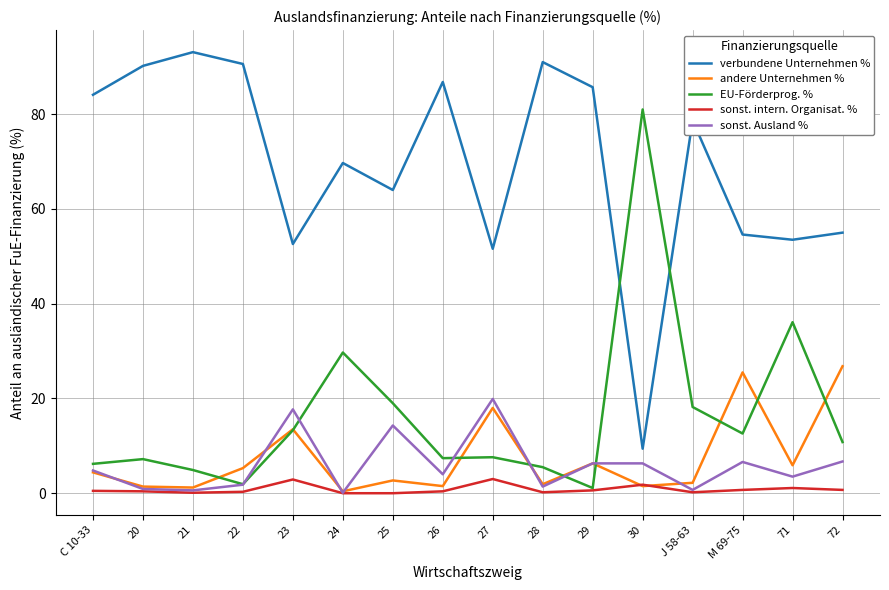

Which series changed the most between 27 and 28?

verbundene Unternehmen %